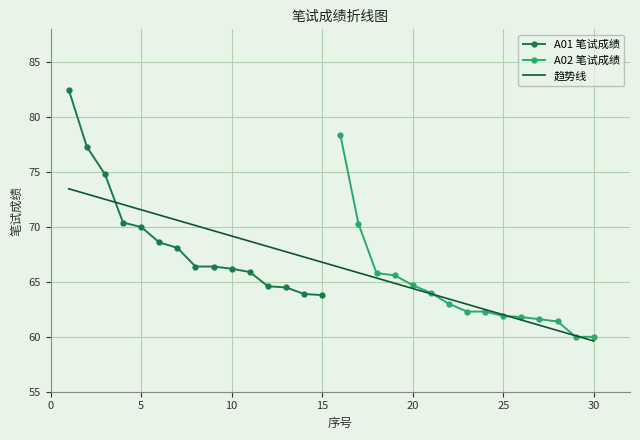

What is the maximum value for A01 笔试成绩?

82.5